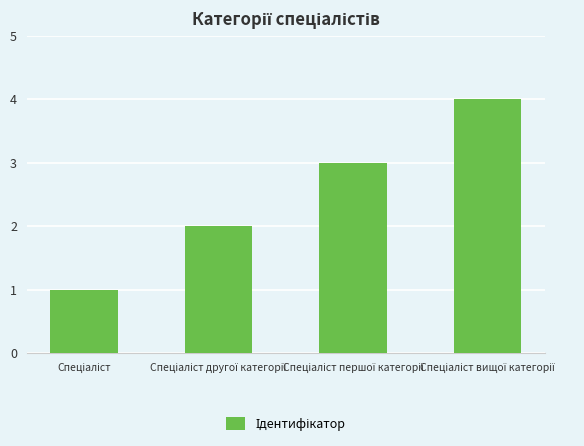

What is the greatest value displayed?

4